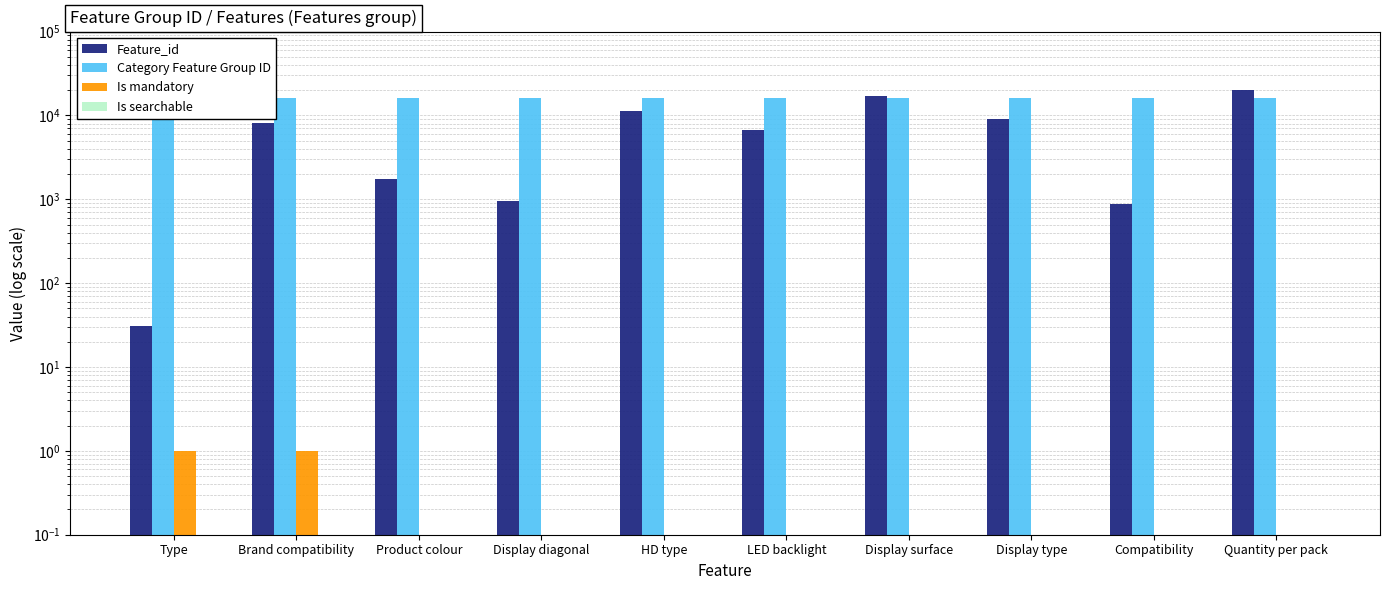

How many bars are there in total?

40